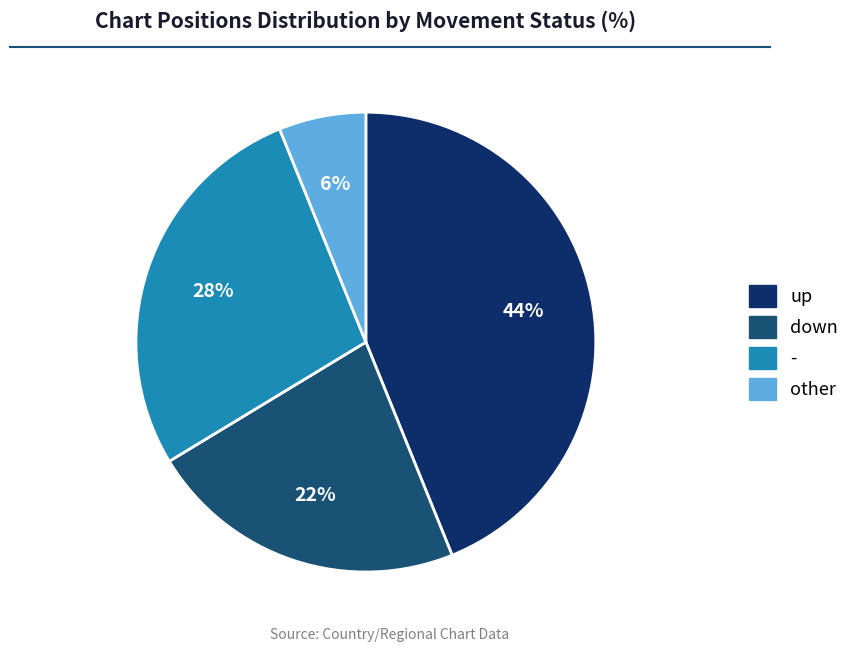

Rank the categories by value from lowest to highest.

other, down, -, up